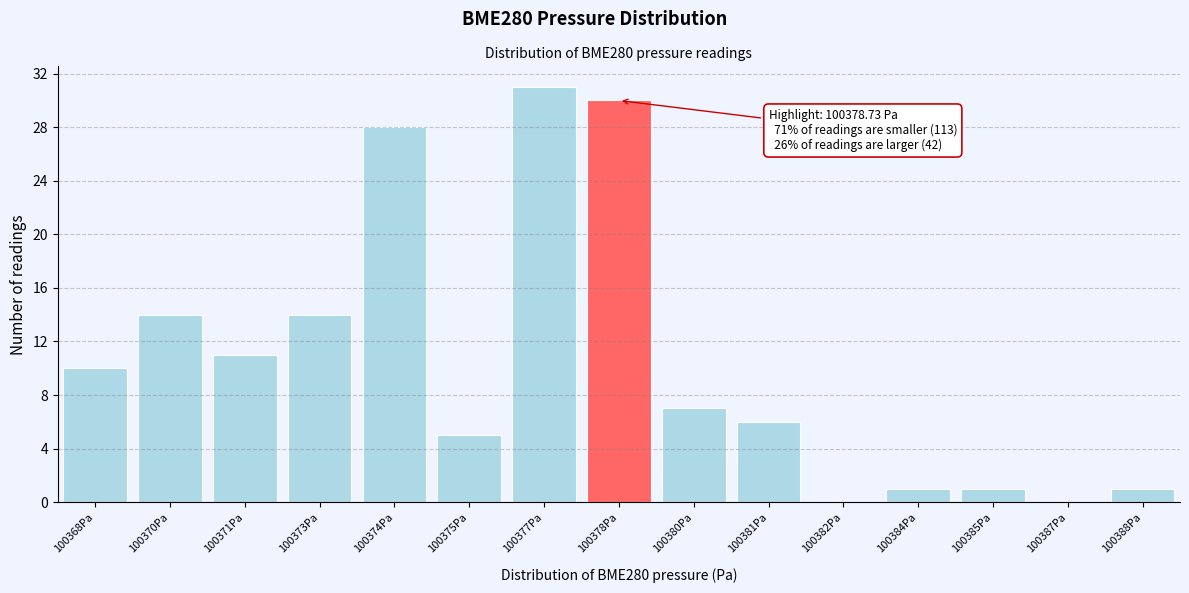

Reading left to right, transcribe all the data shown in this chart.

100368Pa=10	100370Pa=14	100371Pa=11	100373Pa=14	100374Pa=28	100375Pa=5	100377Pa=31	100378Pa=30	100380Pa=7	100381Pa=6	100382Pa=0	100384Pa=1	100385Pa=1	100387Pa=0	100388Pa=1